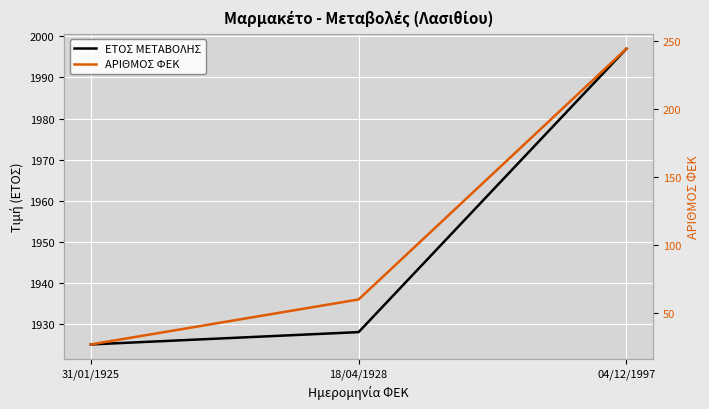

Which series changed the most between 31/01/1925 and 04/12/1997?

ΑΡΙΘΜΟΣ ΦΕΚ